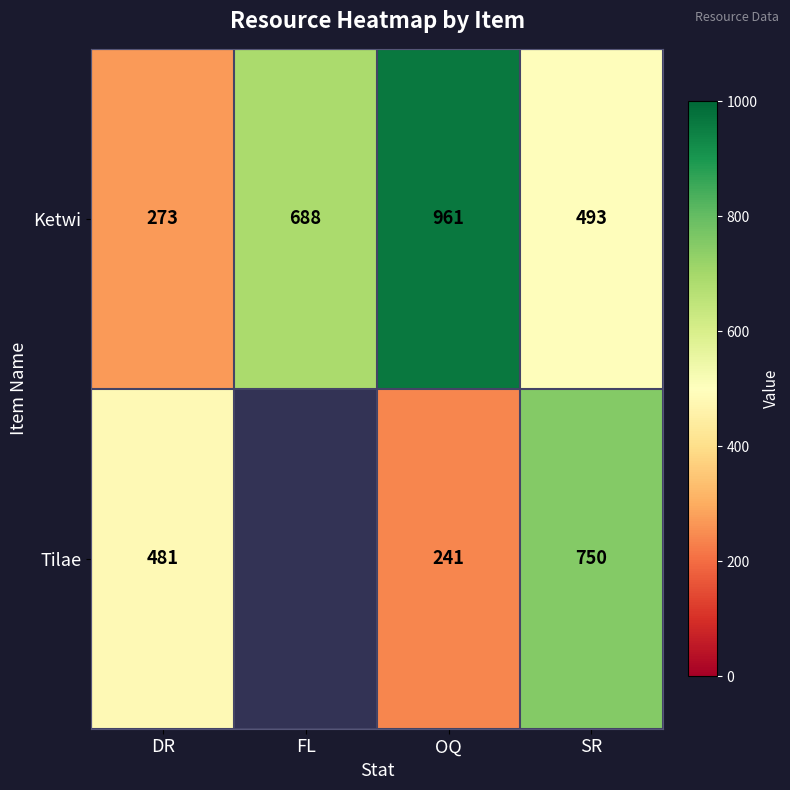

How many values in the Ketwi series are below 688?

2